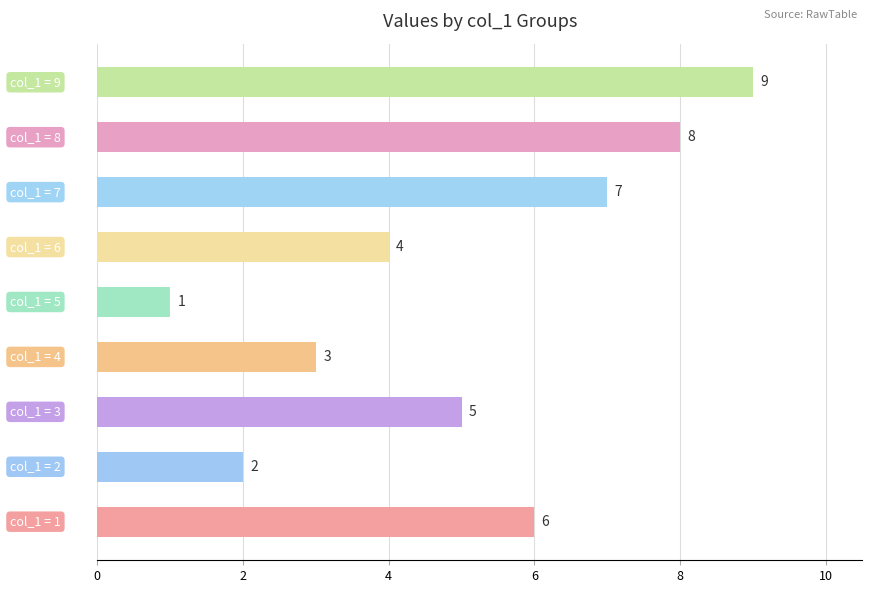

How many values are between 3 and 7?

5